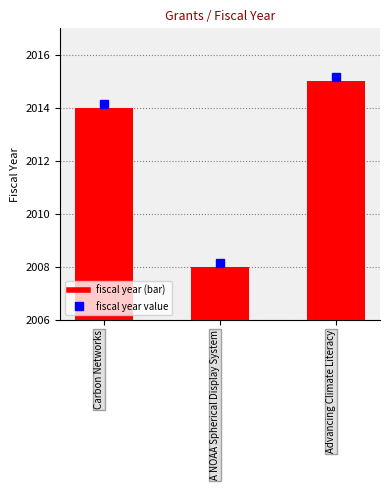

How many data points are less than 2014?

1